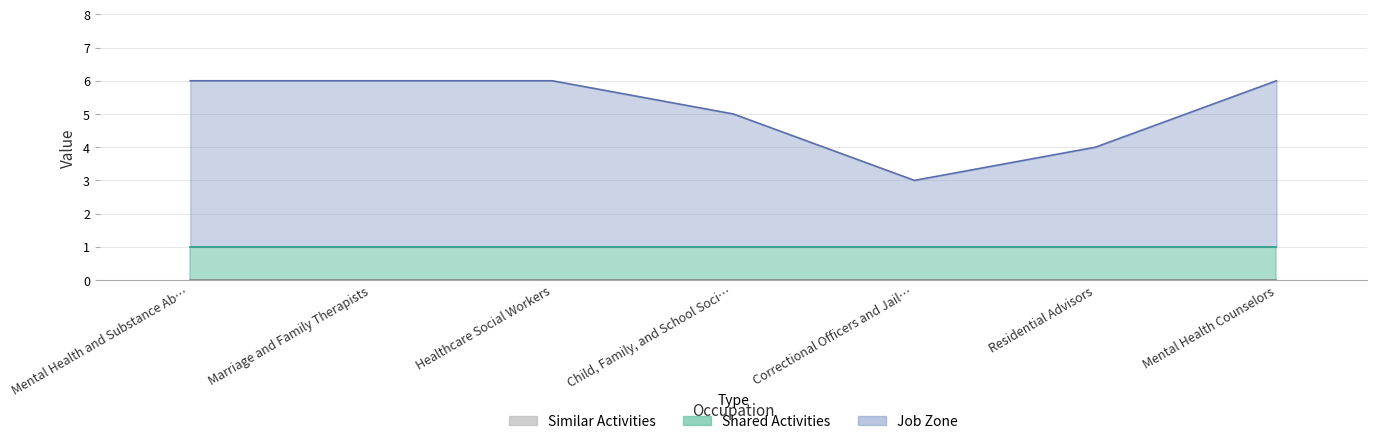

Between Child, Family, and School Social Workers and Mental Health Counselors, which is larger?

Mental Health Counselors